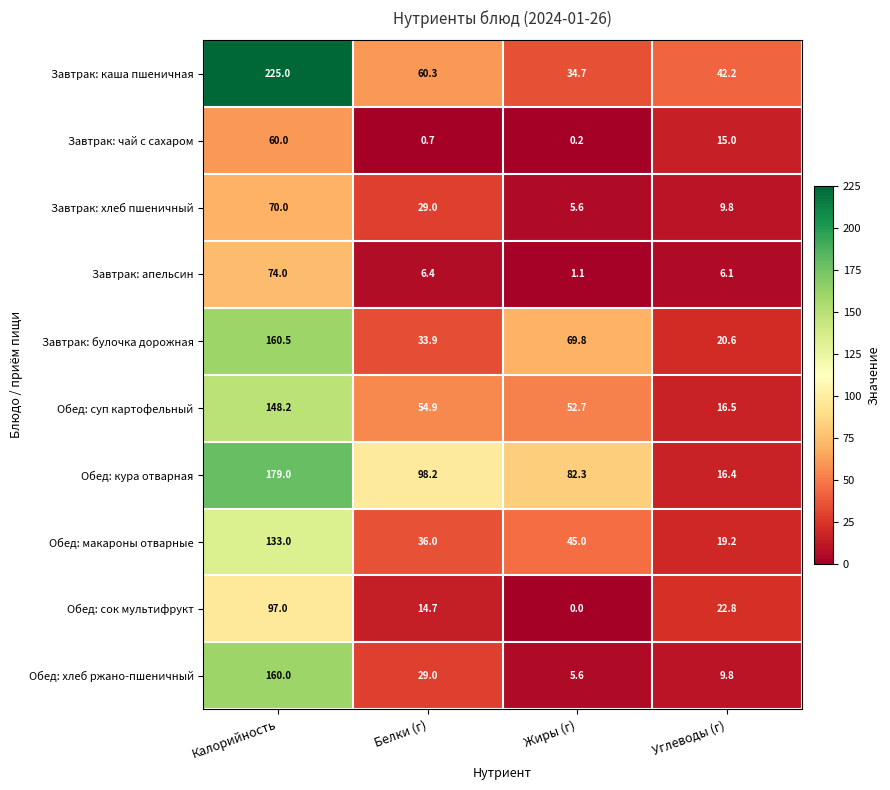

At Калорийность, list the series in order from smallest to largest.

Завтрак: чай с сахаром, Завтрак: хлеб пшеничный, Завтрак: апельсин, Обед: сок мультифрукт, Обед: макароны отварные, Обед: суп картофельный, Обед: хлеб ржано-пшеничный, Завтрак: булочка дорожная, Обед: кура отварная, Завтрак: каша пшеничная